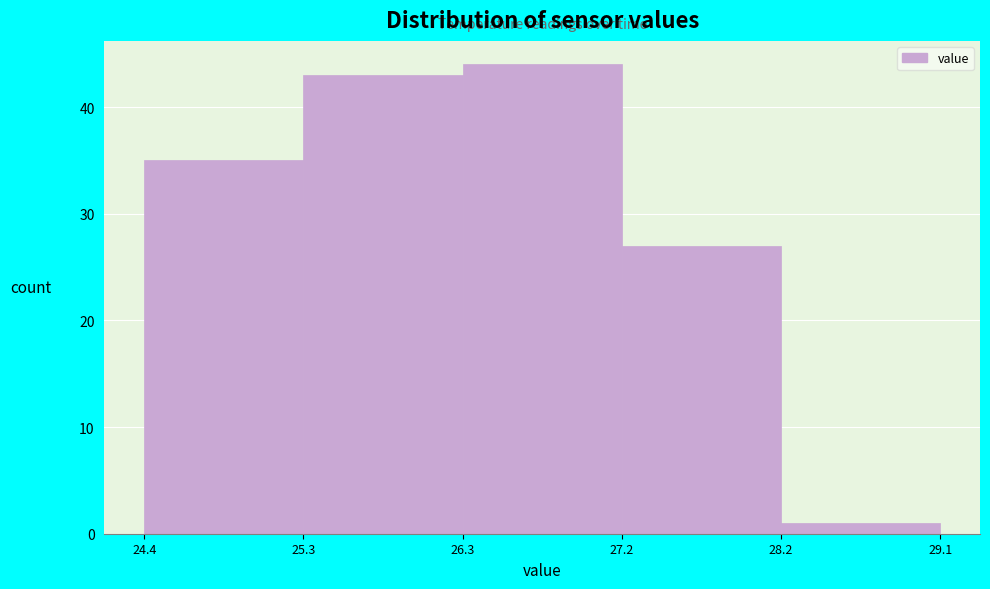

Reading left to right, transcribe this chart: for each bar, give the range it covers on the x-axis and its height. The values are not printed on the chart, so give them approximately, as read against the axis.

24.4 to 25.3: 35
25.3 to 26.3: 43
26.3 to 27.2: 44
27.2 to 28.2: 27
28.2 to 29.1: 1